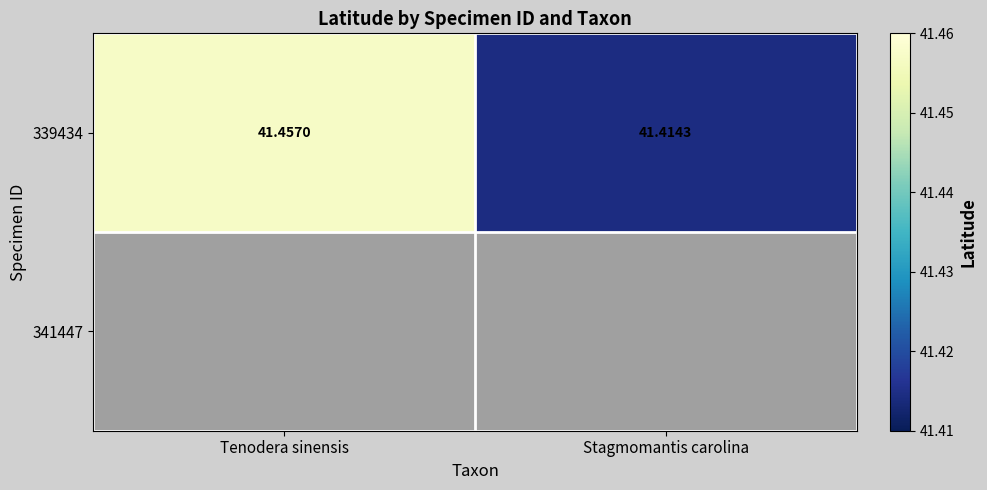

Which category has the lowest value in the 339434 series?

Stagmomantis carolina